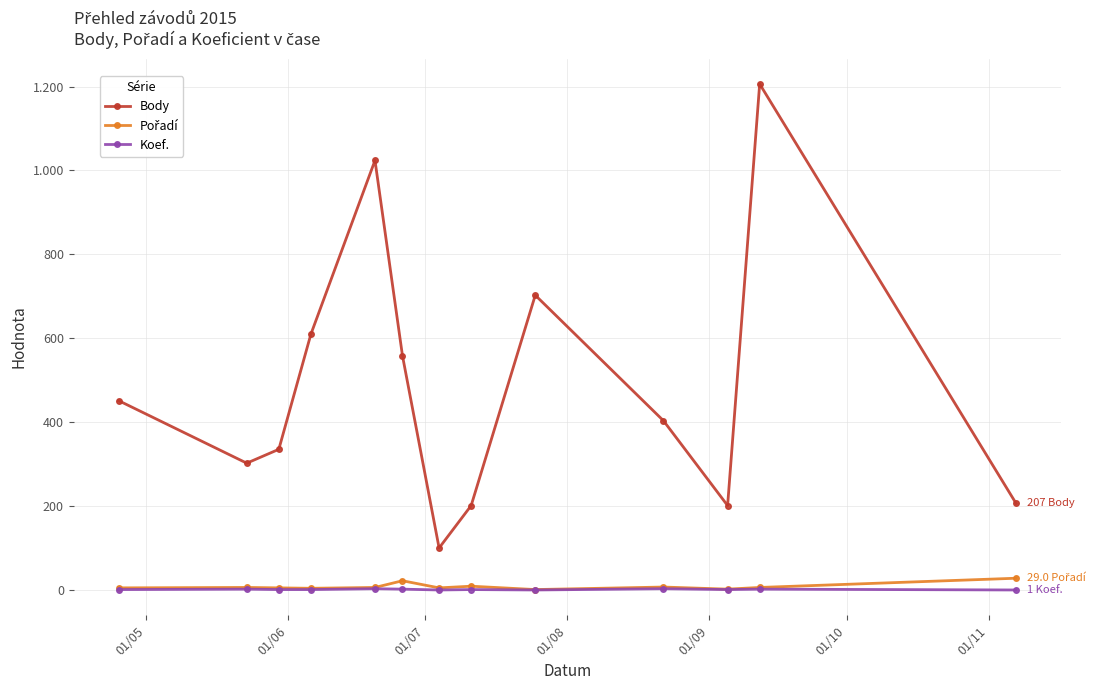

How many interior local peaks does the Koef. series have?

5